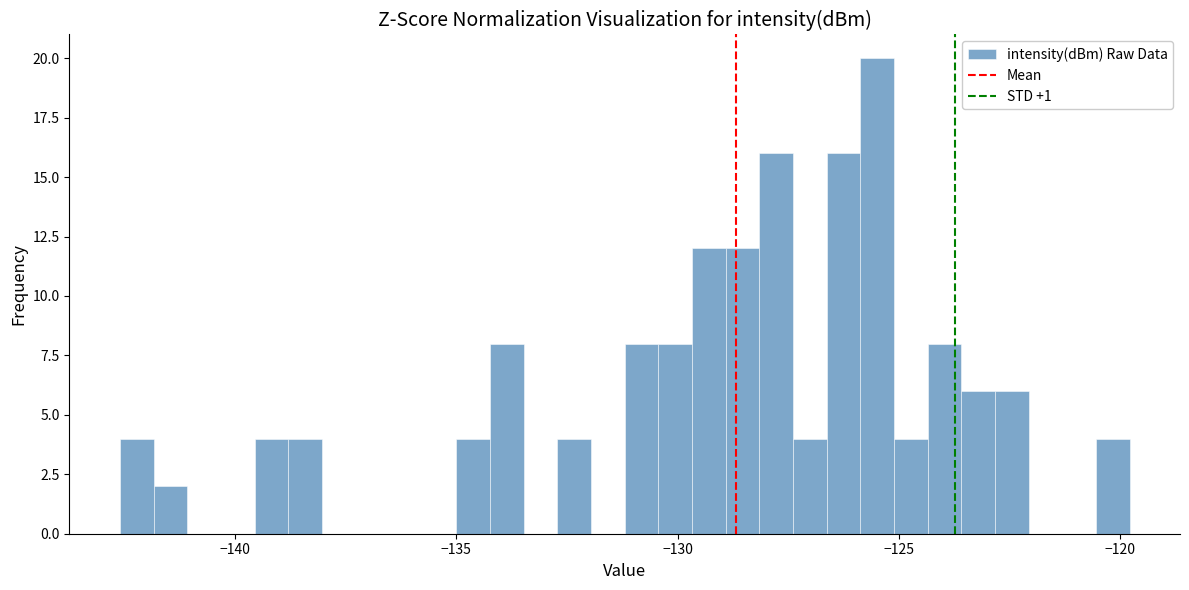

Around what value on the x-axis is the tallest bar? Give the approximate position of its centre, as read against the axis.

-125.5